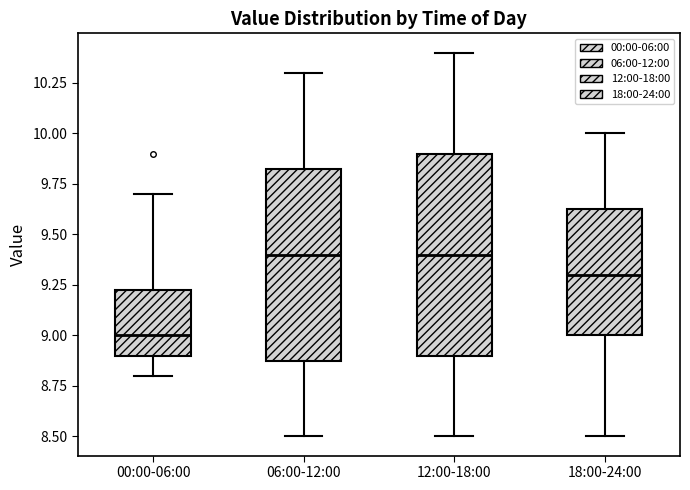

Reading left to right, read every box against the y-axis: the position of its median line, the range the box covers, and the ends of its whiskers. The values are not printed on the chart, so give them approximately, as read against the axis.

00:00-06:00: median 9.00, box 8.90 to 9.25, whiskers 8.80 to 9.70
06:00-12:00: median 9.40, box 8.90 to 9.85, whiskers 8.50 to 10.30
12:00-18:00: median 9.40, box 8.90 to 9.90, whiskers 8.50 to 10.40
18:00-24:00: median 9.30, box 9.00 to 9.65, whiskers 8.50 to 10.00